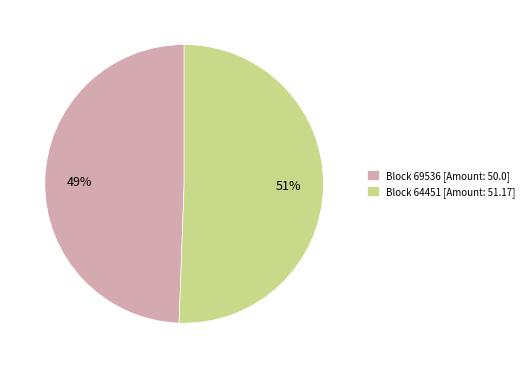

What is the ratio of the value at Block 69536 [Amount: 50.0] to the value at Block 64451 [Amount: 51.17]?

1.0